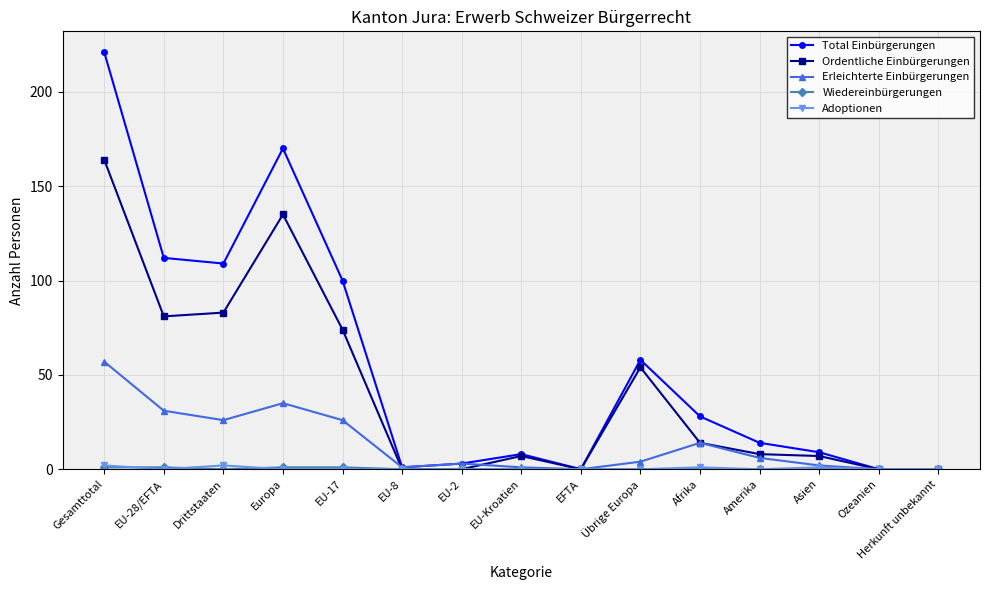

Where does the Erleichterte Einbürgerungen series first go above 4?

Gesamttotal